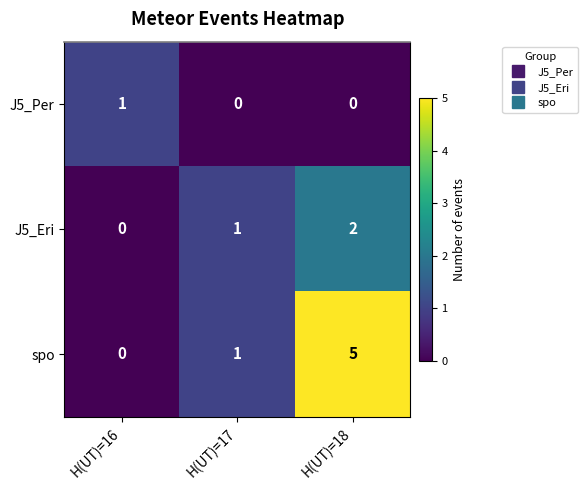

At how many categories does at least one series exceed 2?

1